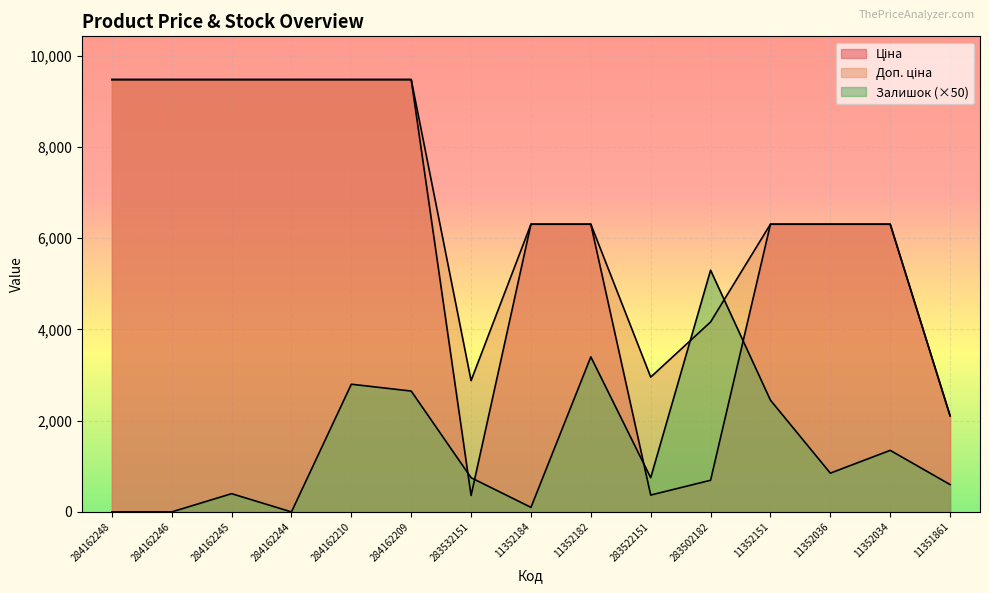

Between which two adjacent categories do Ціна and Залишок first intersect?

284162209 and 283532151